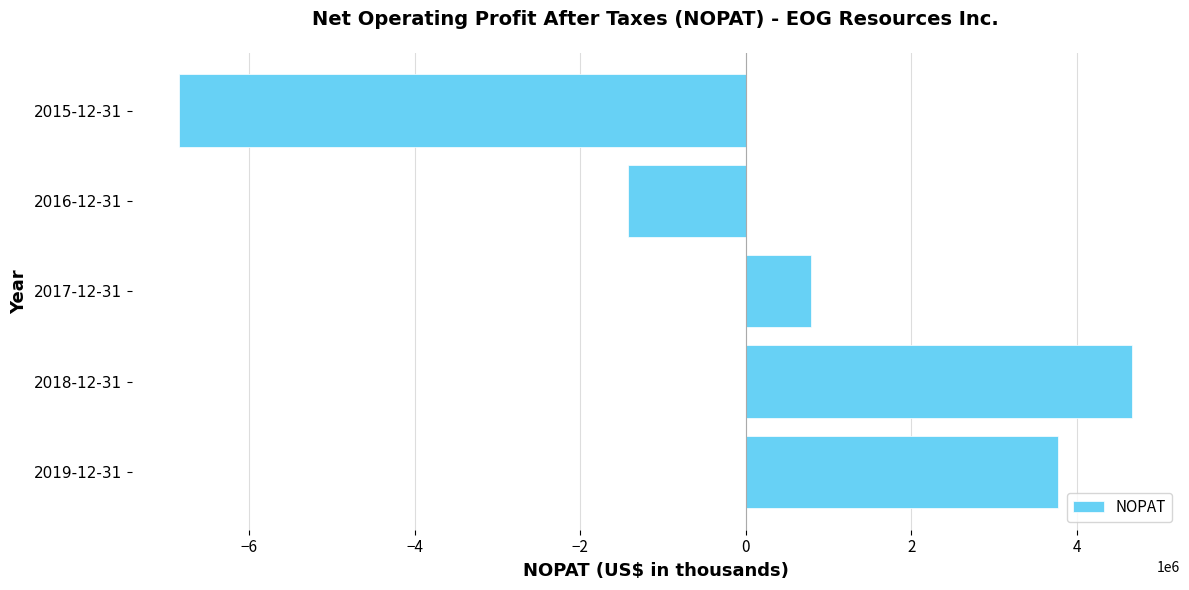

Reading bottom to top, transcribe all the data shown in this chart.

3773634	4671245	783732	-1419892	-6843163